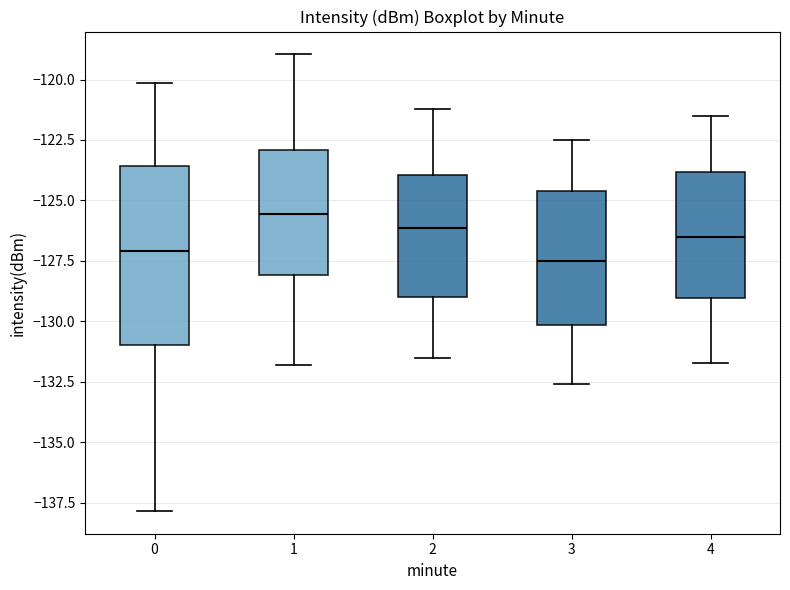

Reading left to right, transcribe this box plot: for each box, give where its median line is, the range the box spans, and where its two whiskers end, as read against the y-axis. The values are not printed on the chart, so give them approximately, as read against the axis.

0: median -127.0, box -131.0 to -123.5, whiskers -138.0 to -120.0
1: median -125.5, box -128.0 to -123.0, whiskers -132.0 to -119.0
2: median -126.0, box -129.0 to -124.0, whiskers -131.5 to -121.0
3: median -127.5, box -130.0 to -124.5, whiskers -132.5 to -122.5
4: median -126.5, box -129.0 to -124.0, whiskers -131.5 to -121.5